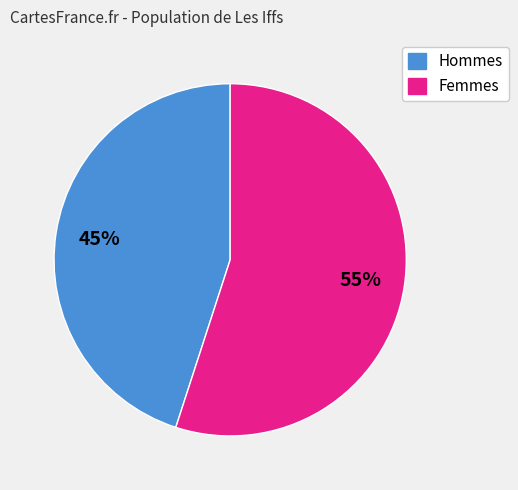

To the nearest percent, what is the difference between the largest and smallest slice percentages?

10%